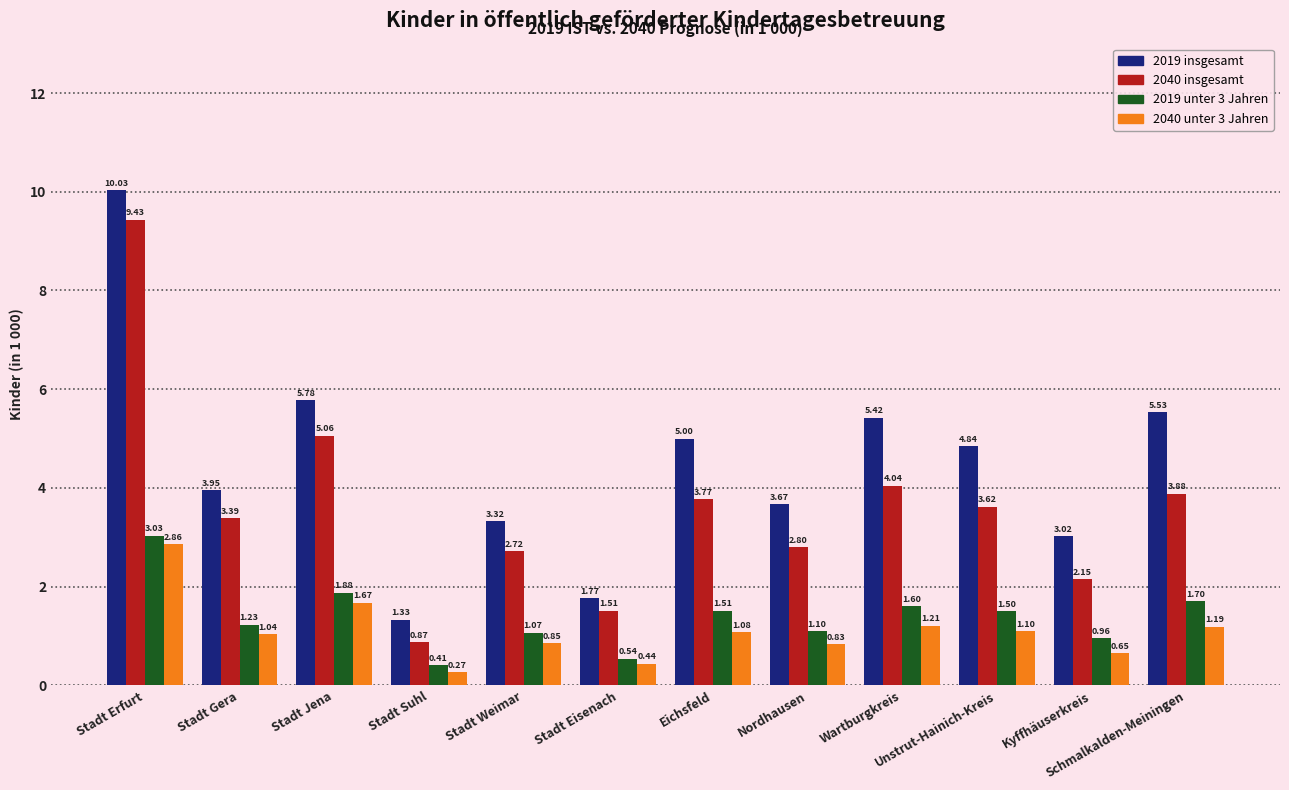

At how many categories does at least one series exceed 4?

6